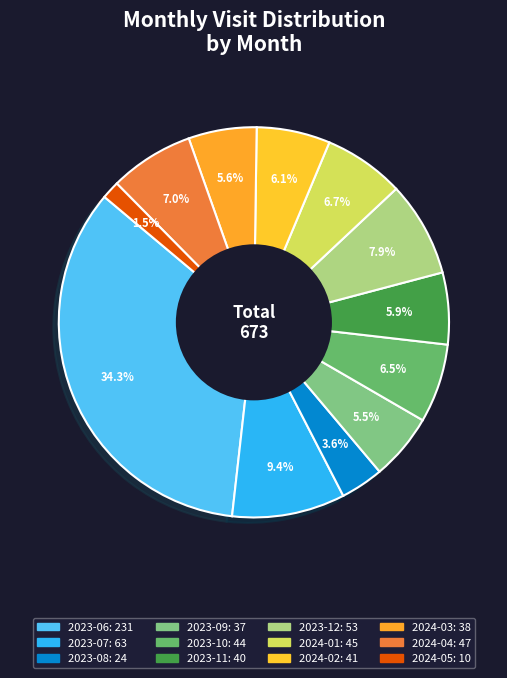

Which category has the smallest portion of the pie?

2024-05